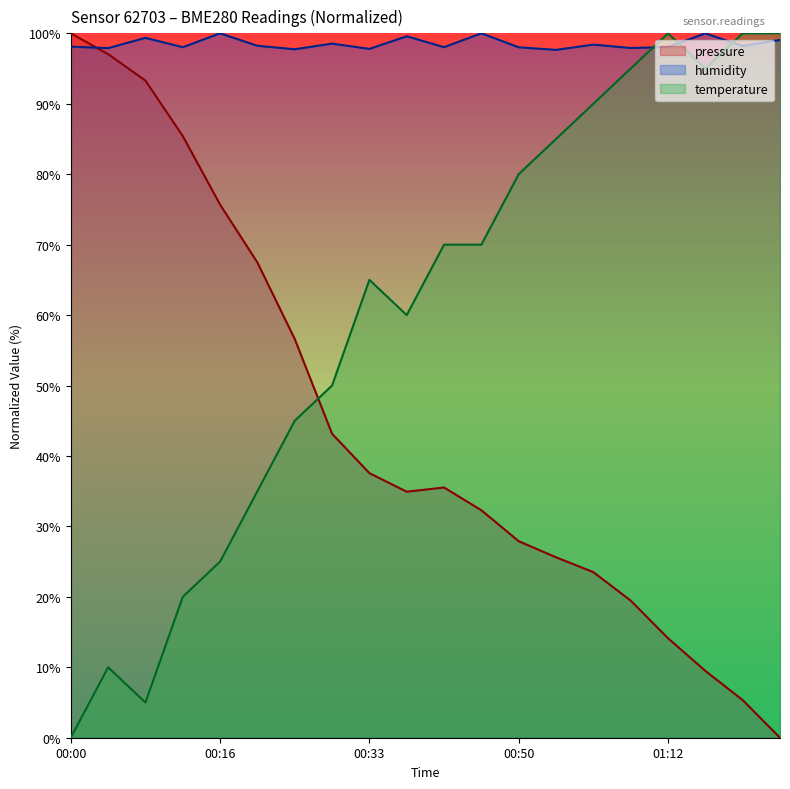

What is the difference between the second highest and minimum values in the pressure series?

97.0